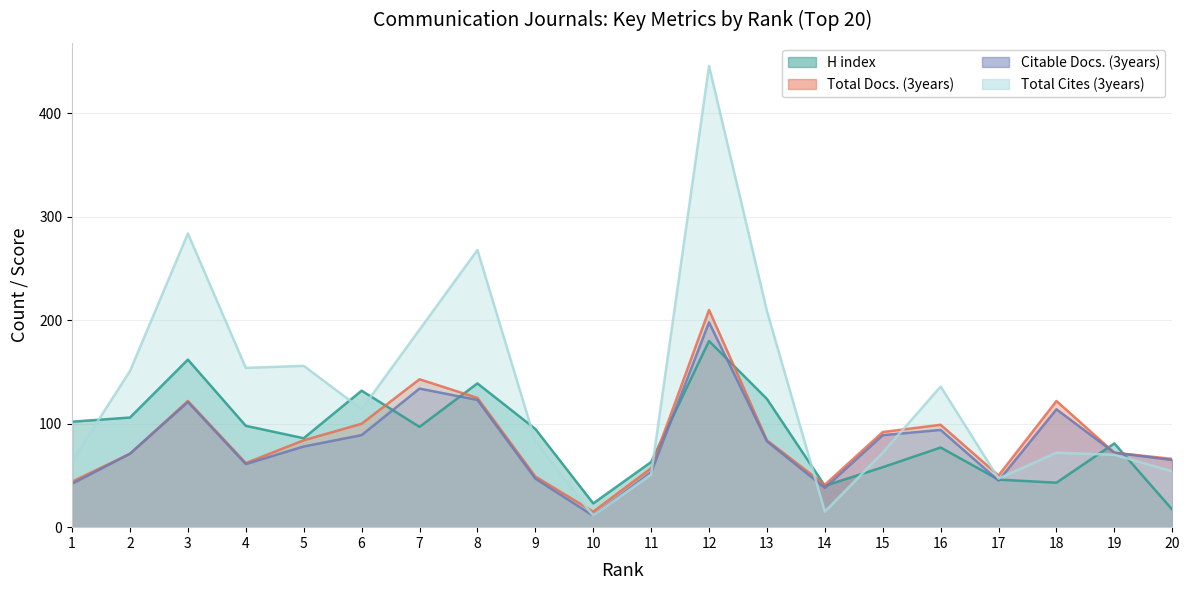

Rank the categories by Total Cites (3years) value from lowest to highest.

10, 14, 17, 11, 20, 1, 19, 15, 18, 9, 6, 16, 2, 4, 5, 7, 13, 8, 3, 12